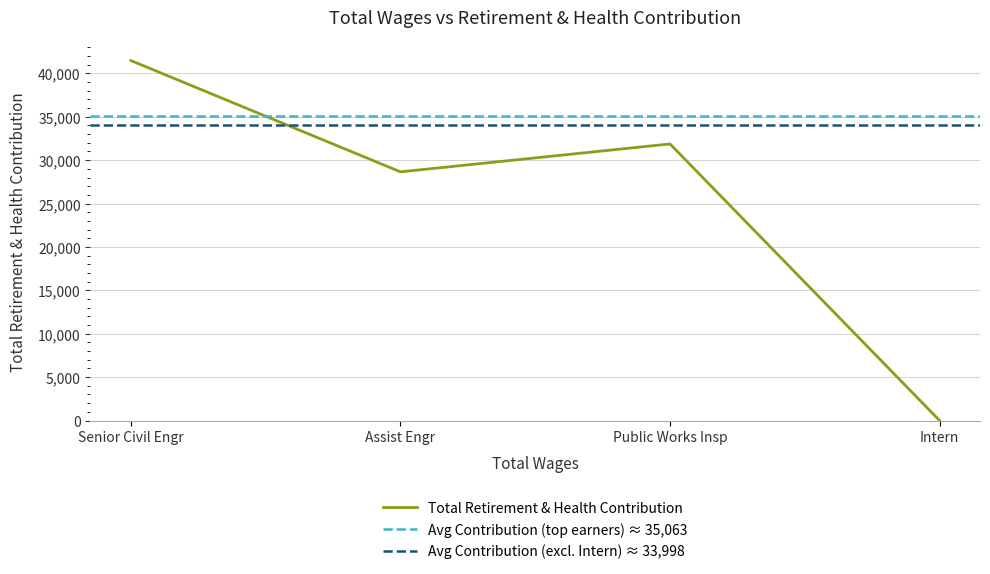

At which category does the chart reach its minimum across all series?

Intern